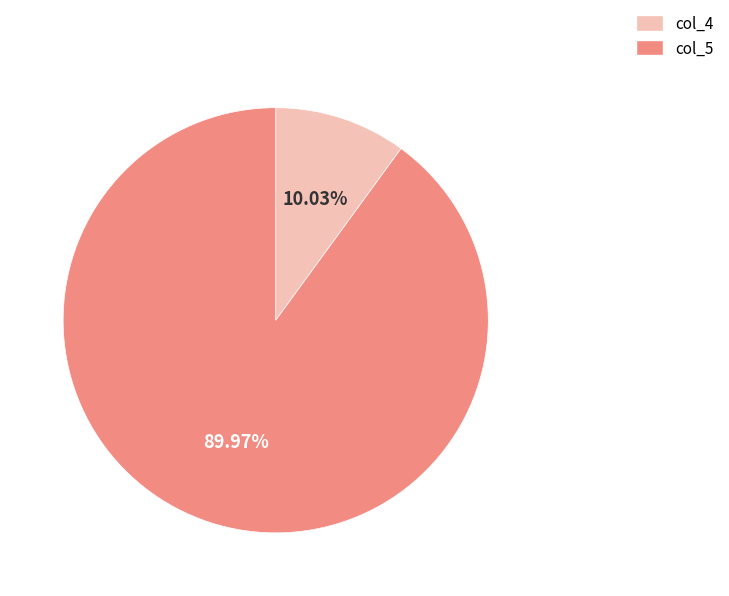

Which category accounts for the majority?

col_5